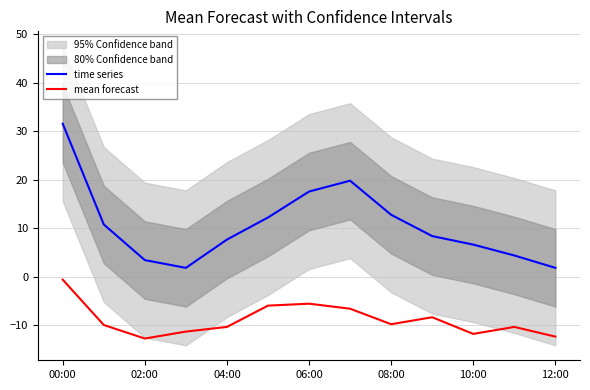

The value of mean forecast at 11 is -17.8. True or false?

False